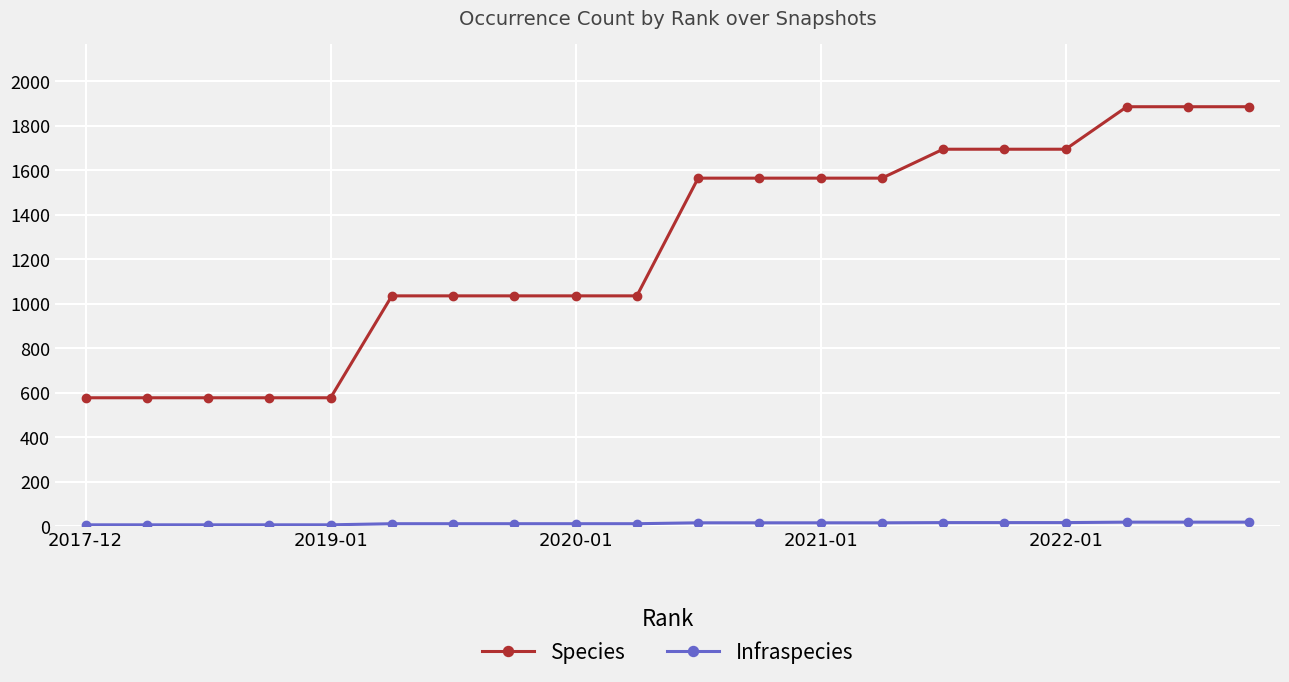

At how many categories does at least one series exceed 1297?

10